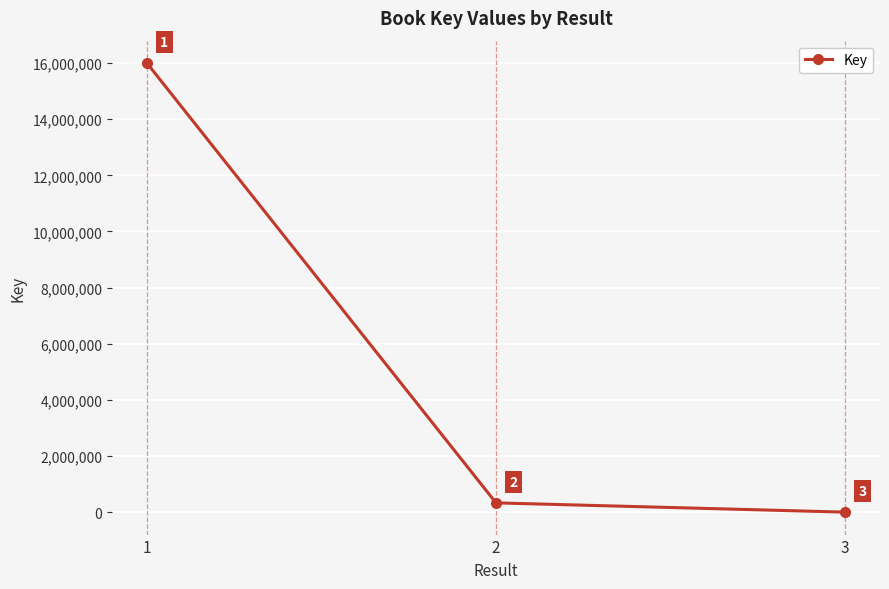

Reading left to right, list all the values displayed in this chart.

15996633	335088	5075